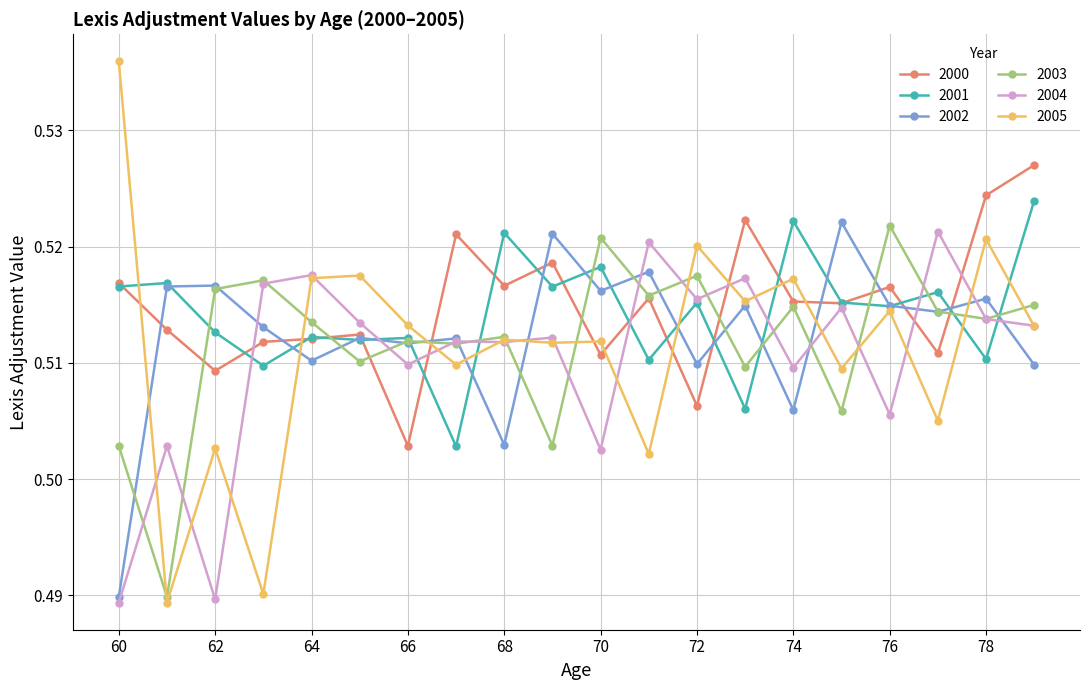

Count the 2005 values in the range 0 to 1.

20